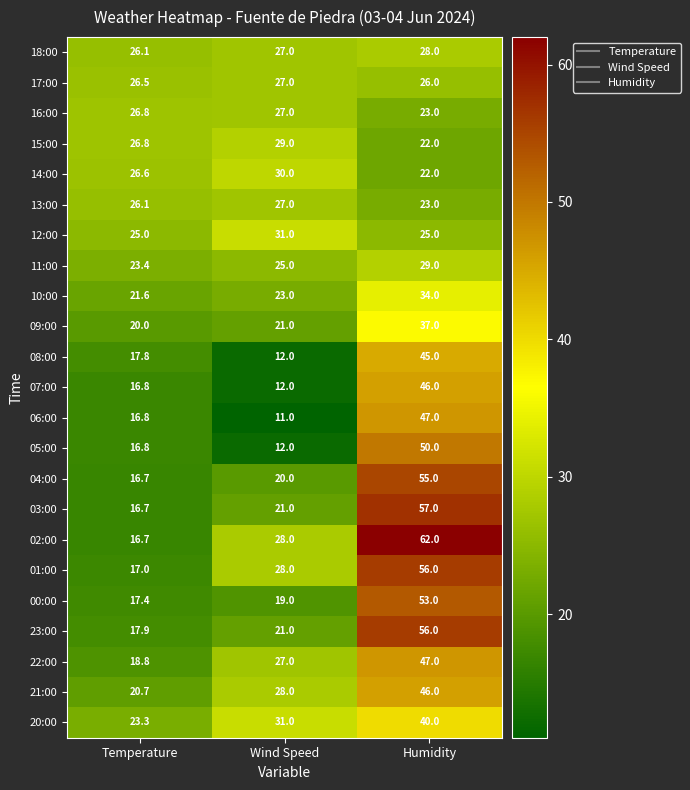

What is the spread (max minus min) of values at Humidity?

40.0